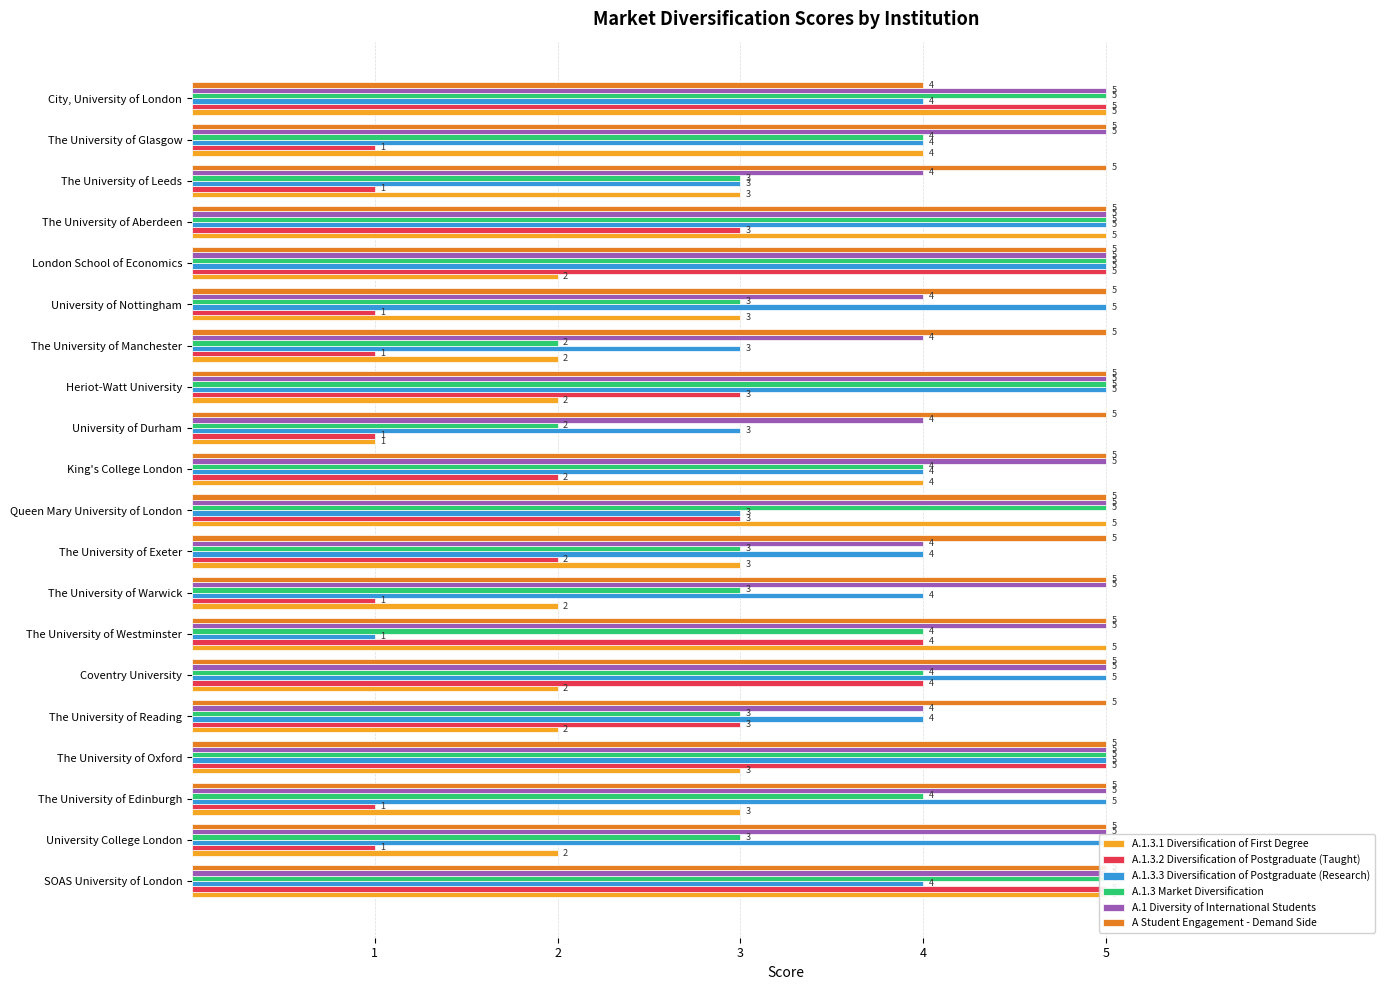

Is the value of A.1.3 Market Diversification at SOAS University of London greater than the value of A.1.3.2 Diversification of Postgraduate (Taught) at King's College London?

Yes